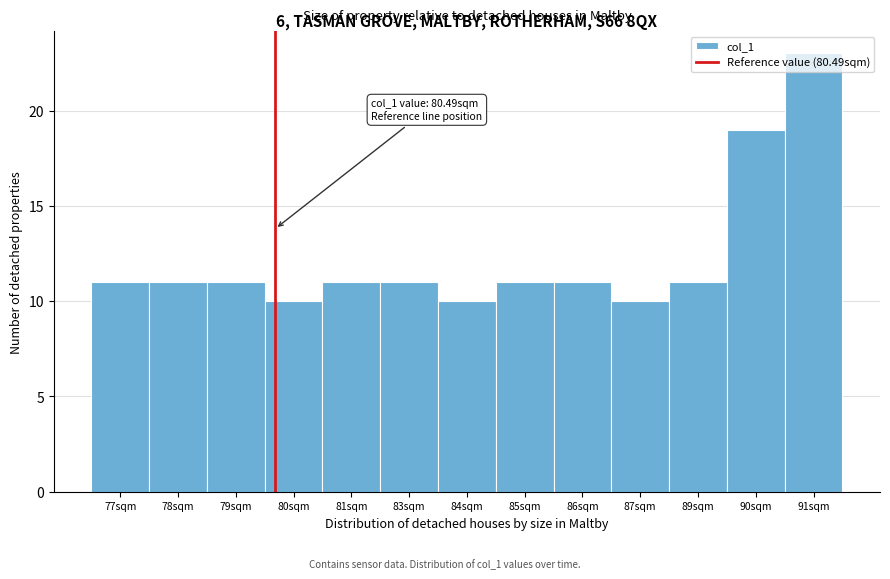

Between 84sqm and 78sqm, which is larger?

78sqm